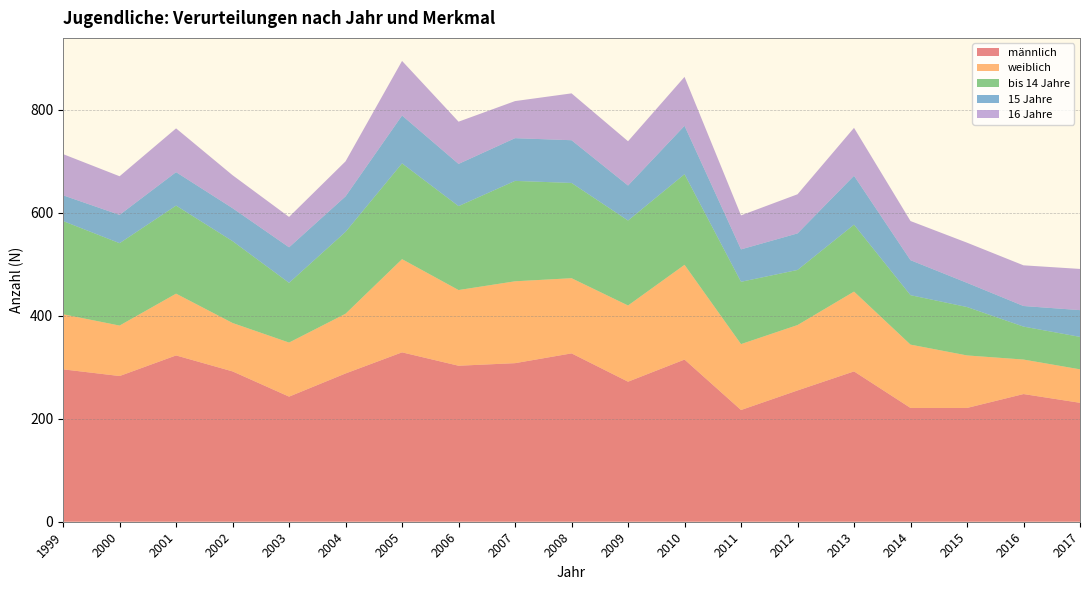

Reading left to right, list all the values displayed in this chart.

männlich: 296	283	323	292	243	288	329	303	308	327	272	315	217	255	292	221	221	248	231
weiblich: 107	98	120	94	105	116	181	147	159	146	148	184	128	127	155	123	102	67	65
bis 14 Jahre: 181	160	171	159	116	159	186	163	195	185	165	176	121	107	130	96	94	64	63
15 Jahre: 50	55	65	64	69	69	93	82	83	83	68	94	63	71	95	68	47	40	52
16 Jahre: 80	75	85	64	59	68	106	82	72	91	86	95	66	76	93	76	78	79	80